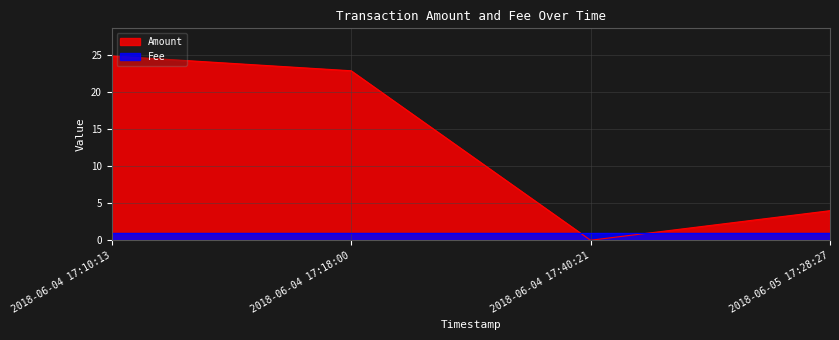

How many points are lower than both their immediate neighbors (excluding endpoints)?

1